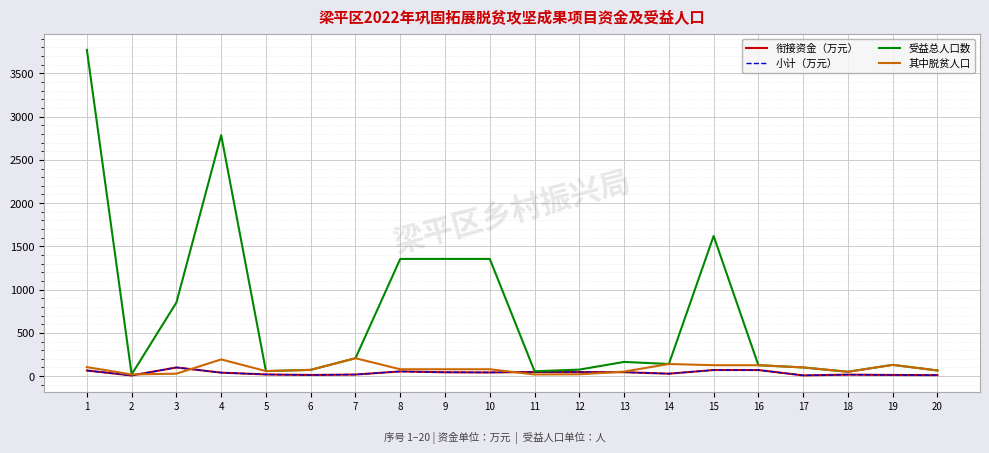

Between 8 and 6, which is larger?

8